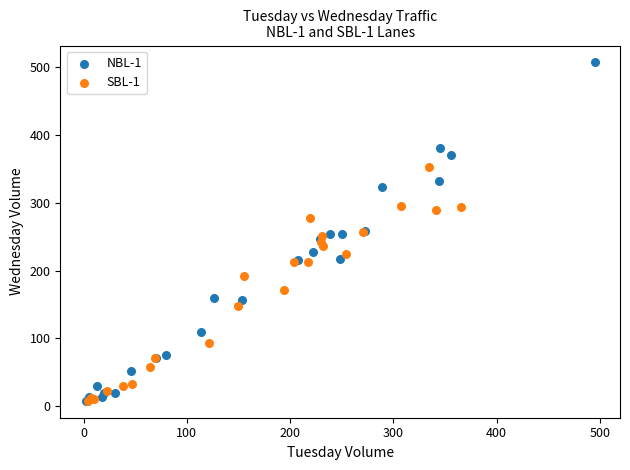

Which series has the widest spread of Y values?

NBL-1